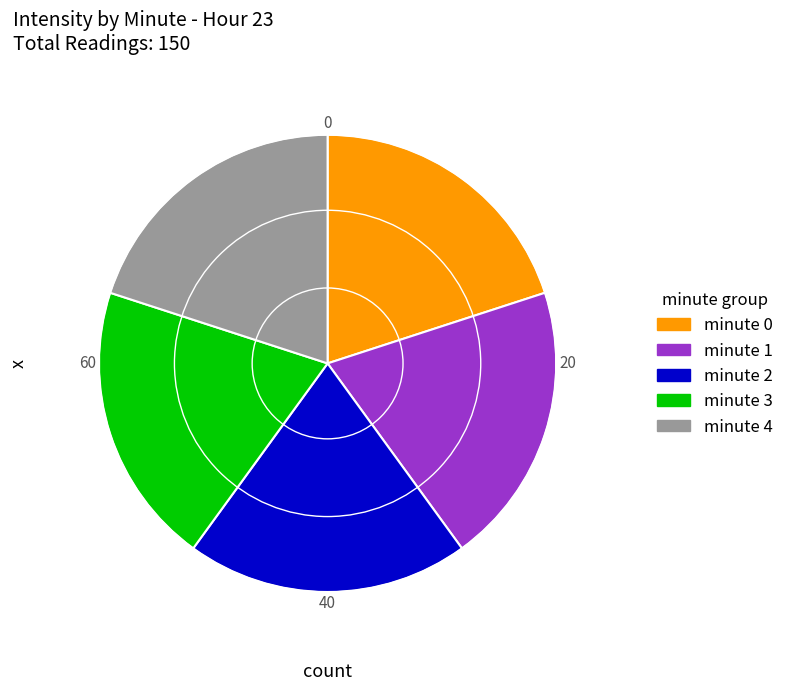

Approximately how many times larger is the value at minute 3 compared to minute 1?

1.0